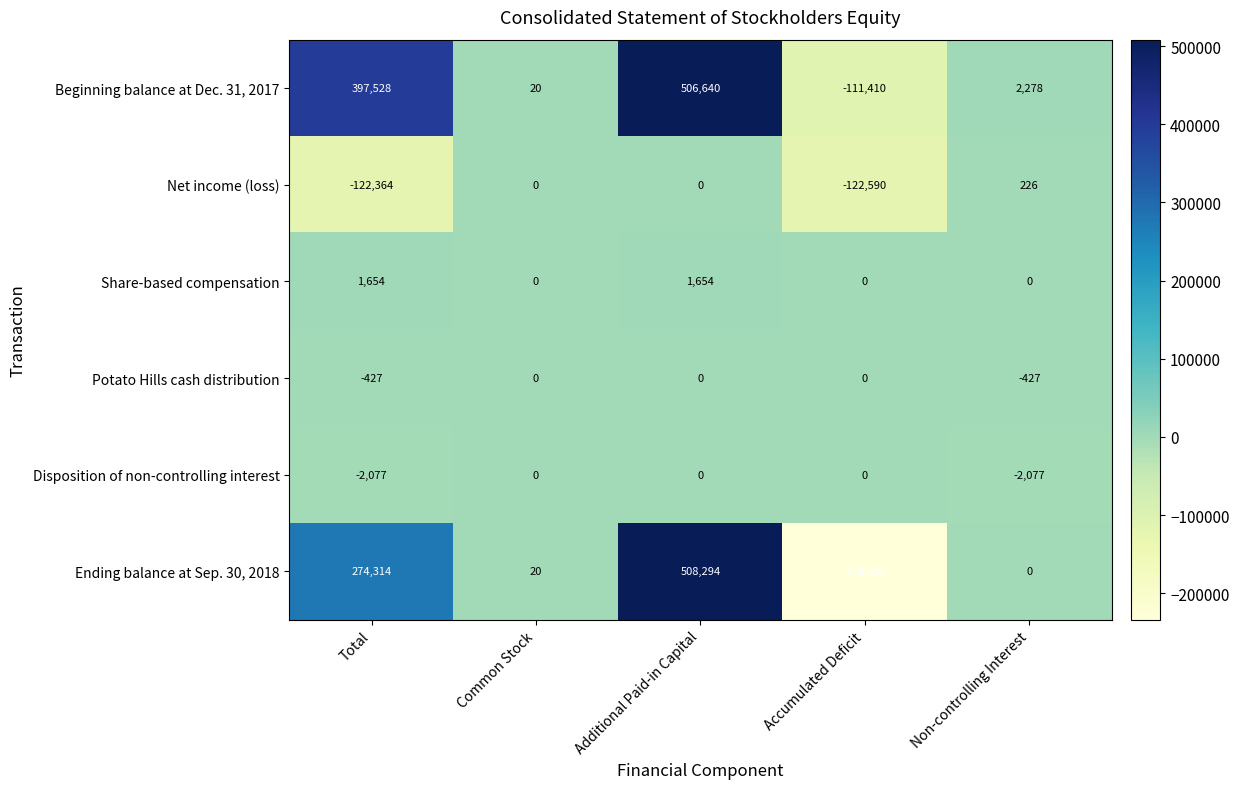

At Total, list the series in order from largest to smallest.

Beginning balance at Dec. 31, 2017, Ending balance at Sep. 30, 2018, Share-based compensation, Potato Hills cash distribution, Disposition of non-controlling interest, Net income (loss)